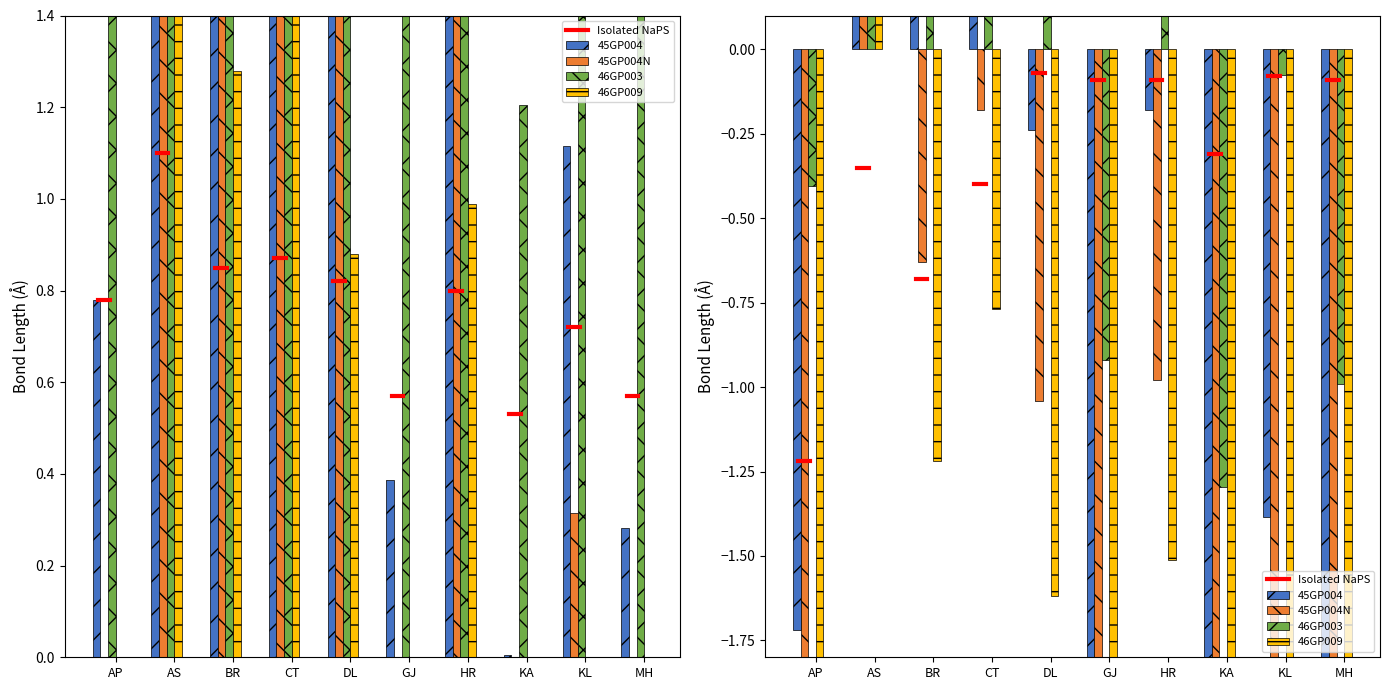

What is the spread (max minus min) of values at MH?

5.1